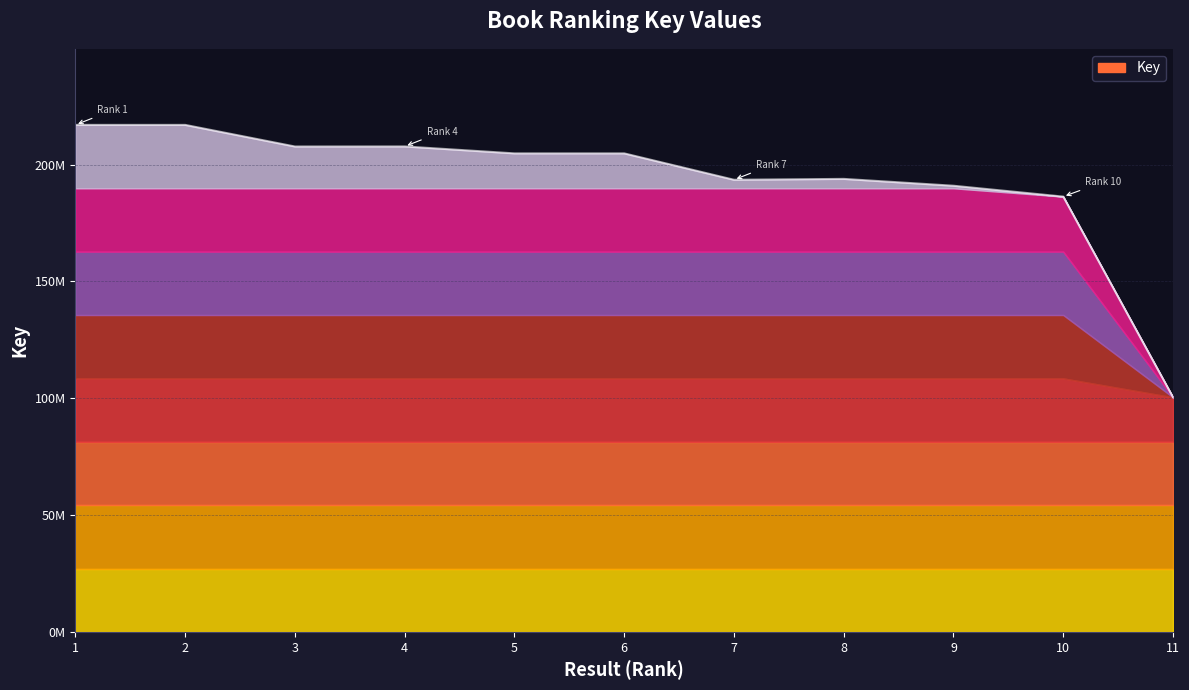

Reading left to right, transcribe all the data shown in this chart.

216989765	216989726	207743516	207766767	204797356	204797815	193502682	193878365	190947324	186293892	100403646